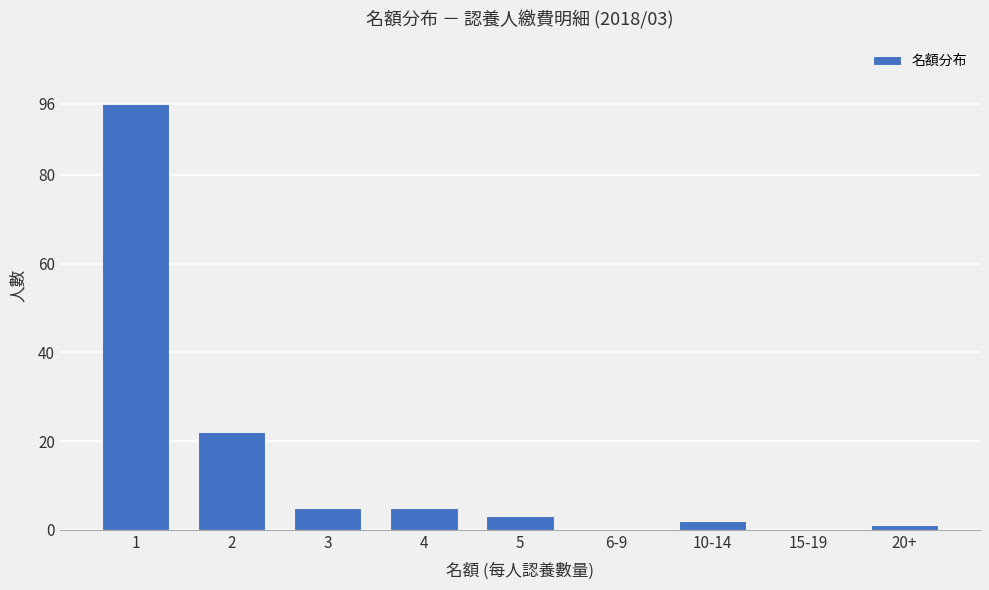

What is the greatest value displayed?

96